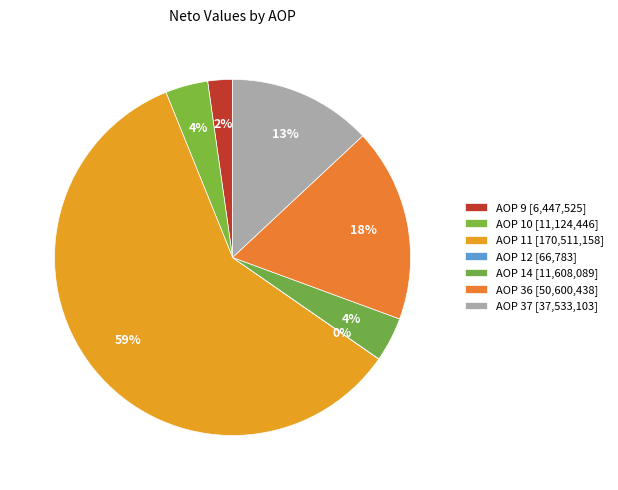

Which slice is the largest?

AOP 11